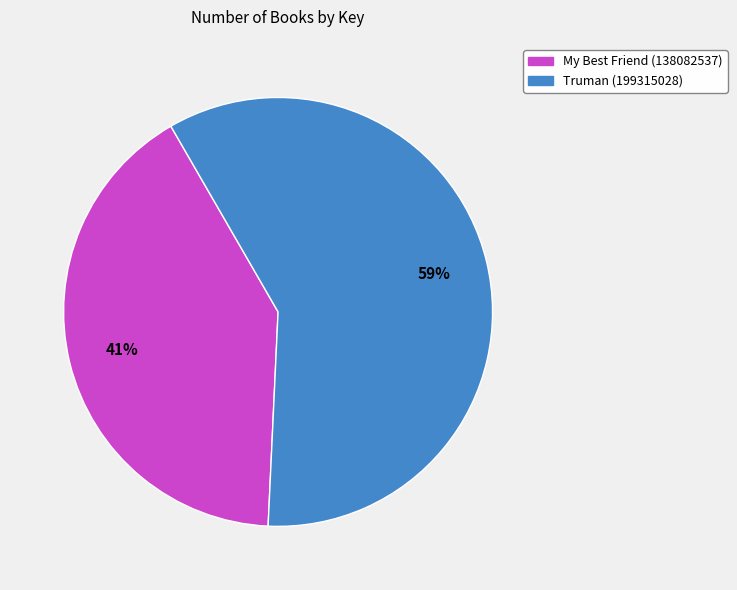

To the nearest percent, what percentage of the pie is My Best Friend (138082537)?

41%